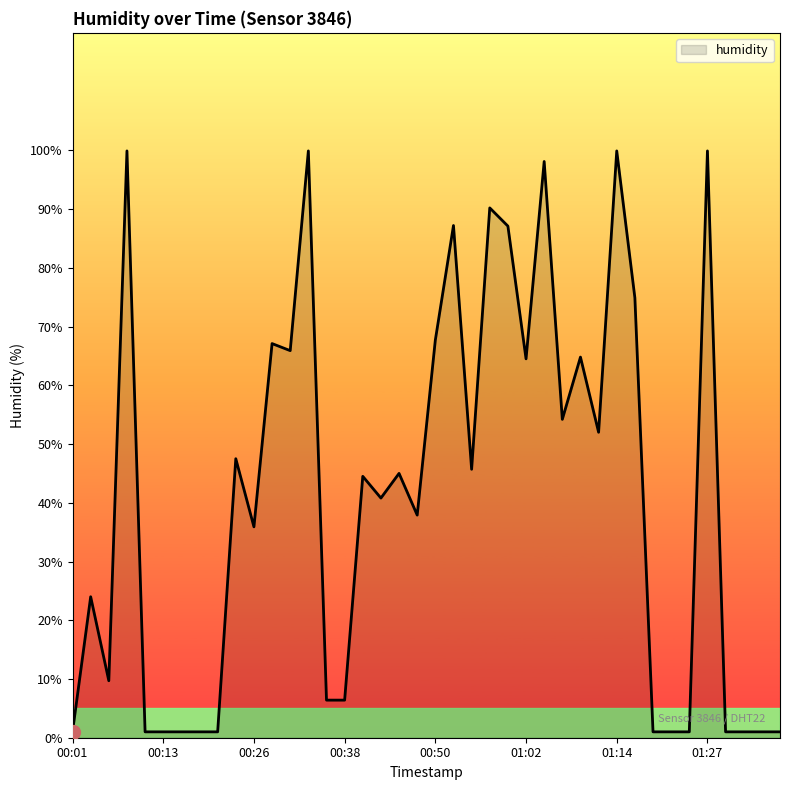

What is the greatest value displayed?

99.9